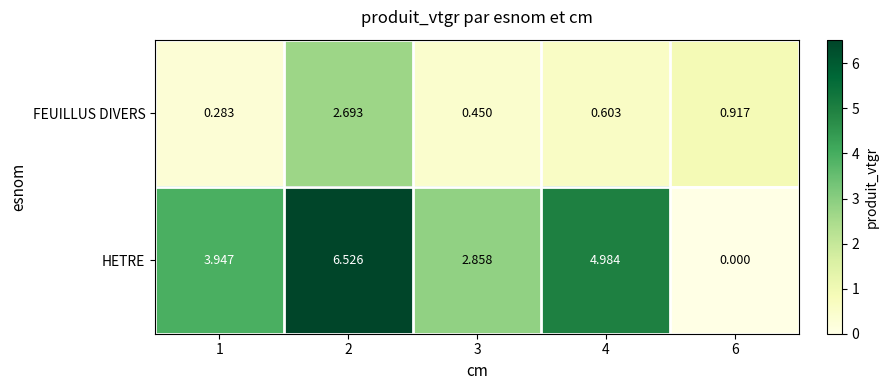

The value of HETRE at 3 is 2.9. True or false?

True